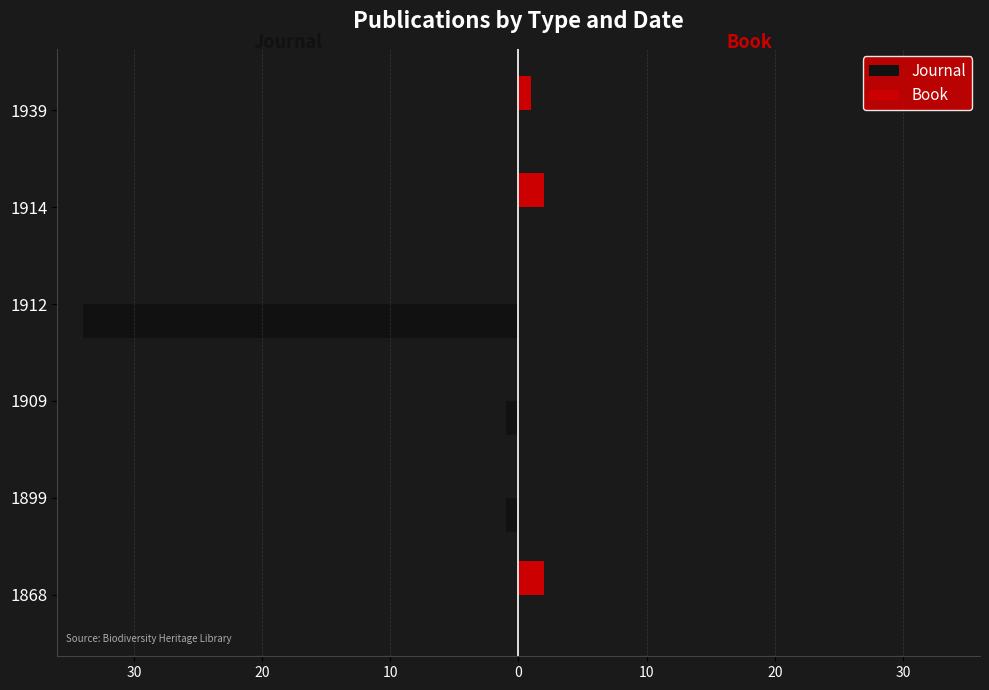

What are all the series names shown in the legend?

Journal, Book